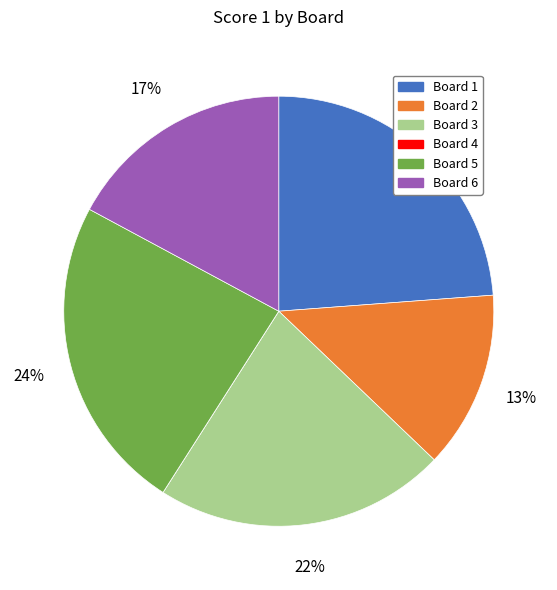

Is there a majority slice in this chart?

No